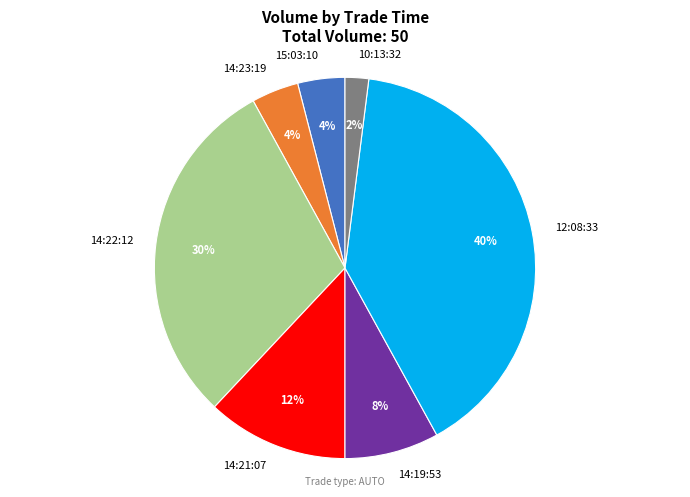

Does 14:23:19 represent more than half of the total?

No